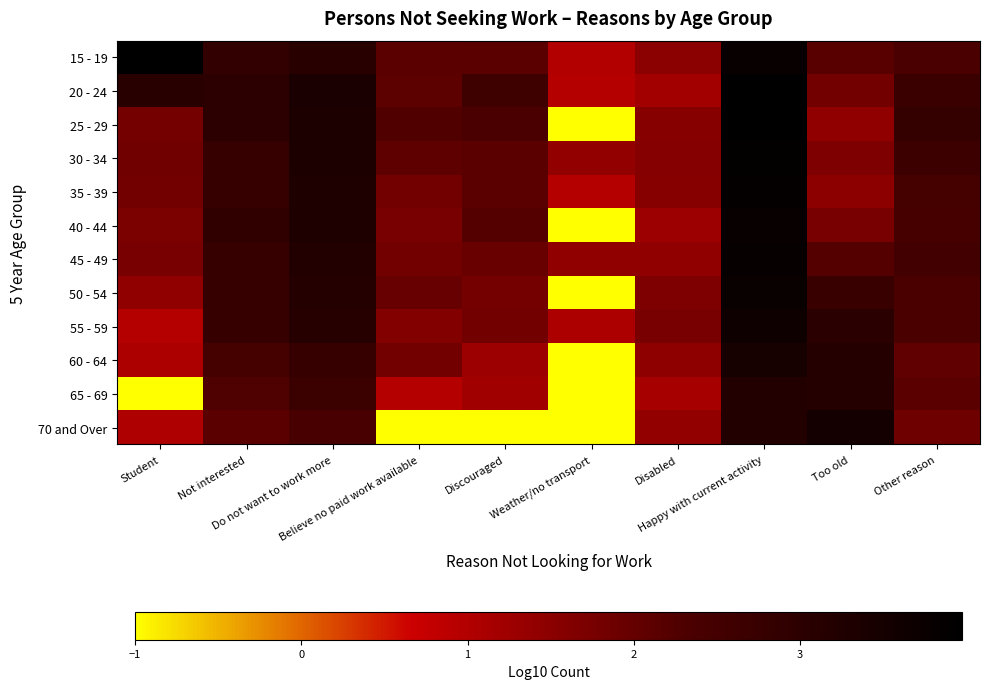

At which category is the sum across all series the highest?

Happy with current activity